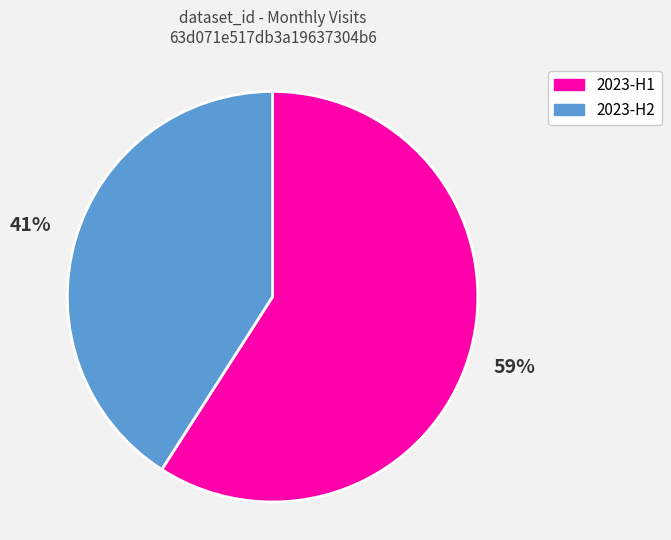

Is there any slice that represents more than half of the pie?

Yes